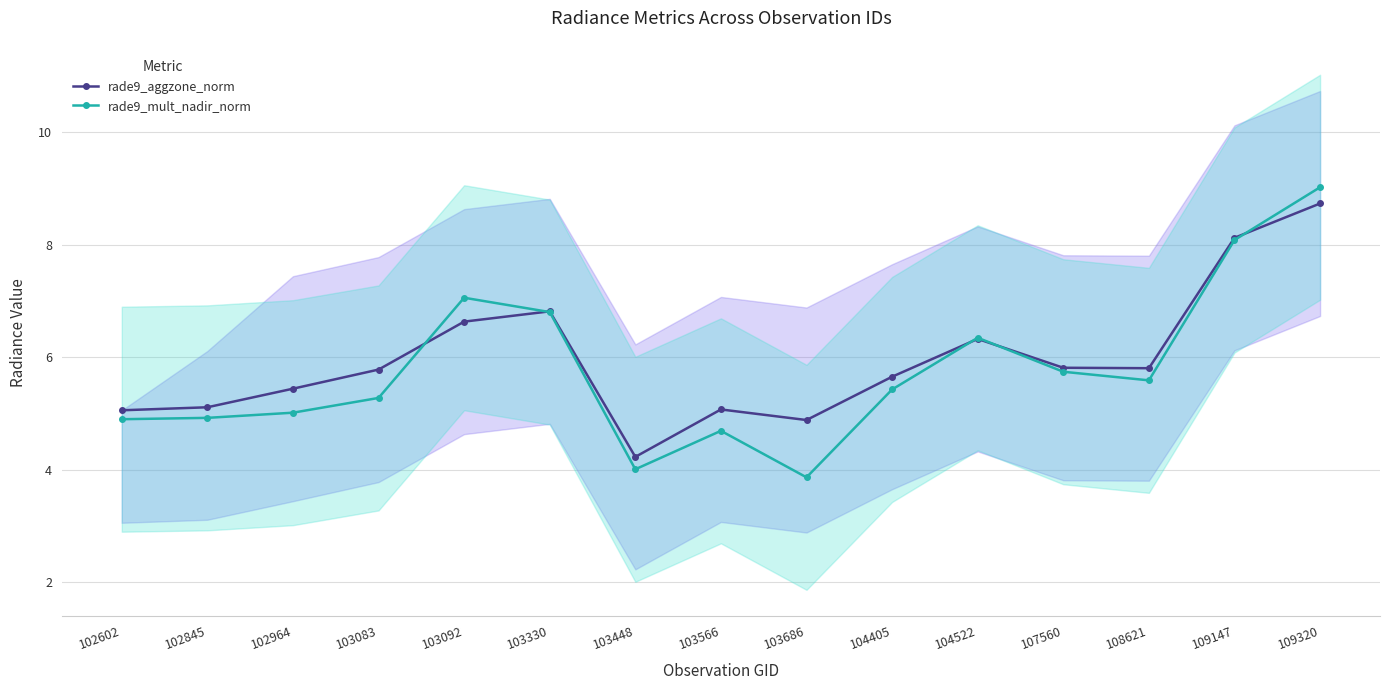

What is the highest value of the rade9_mult_nadir_norm series?

9.0